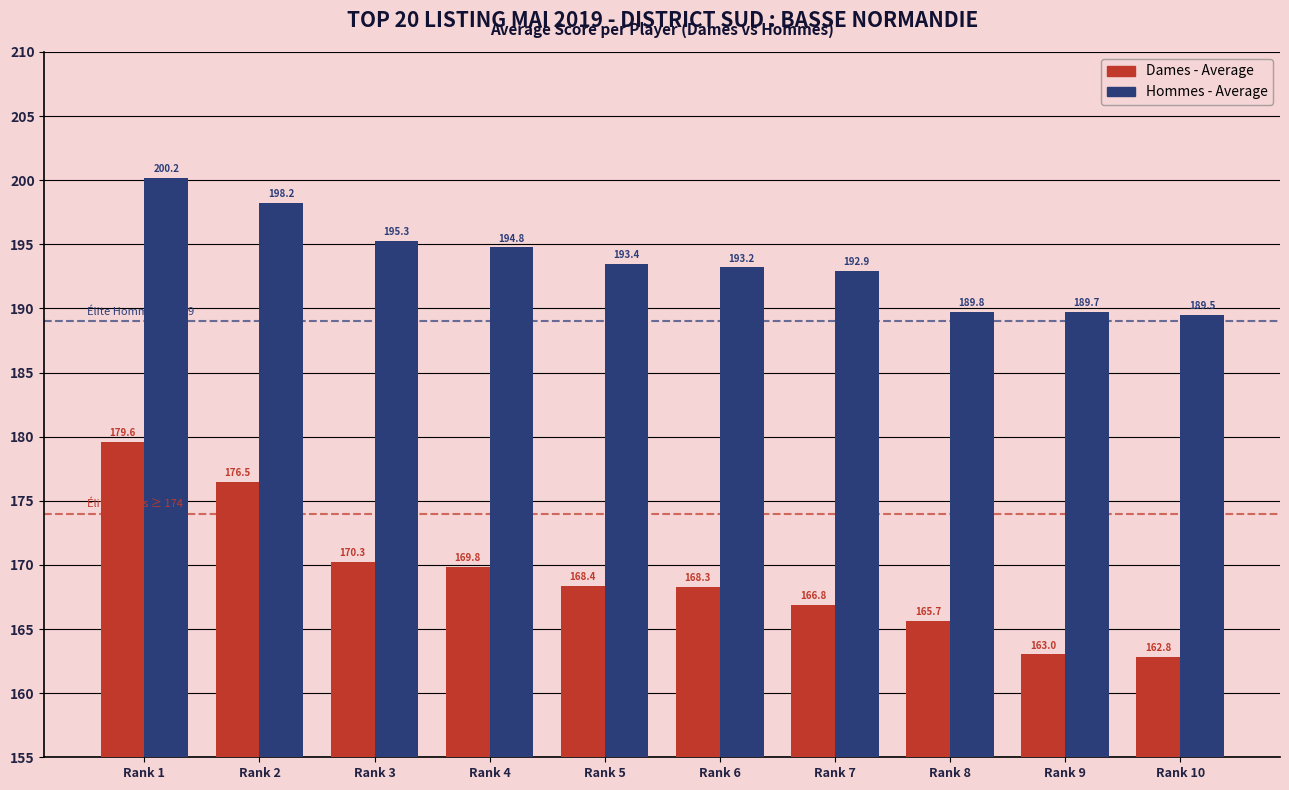

What is the value of the Hommes - Average bar at the 9th from the left?

189.7